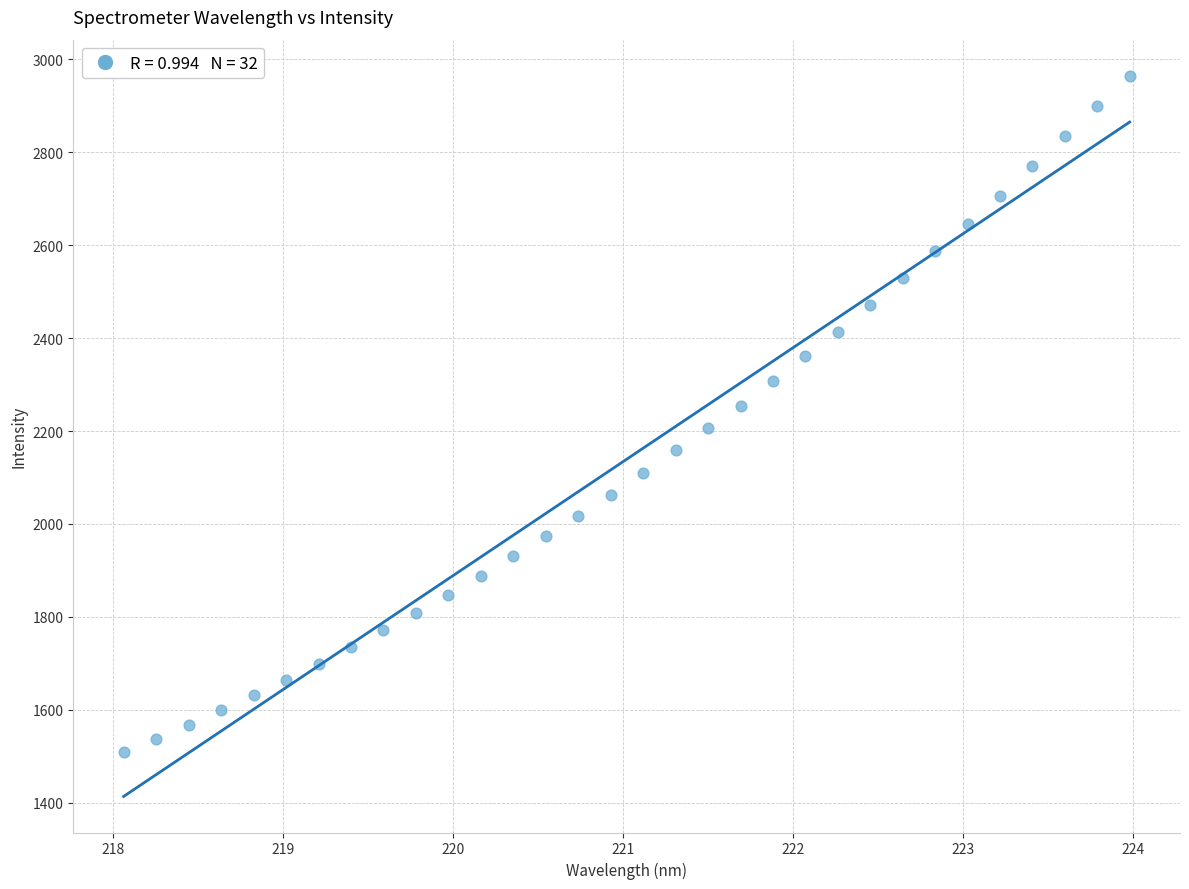

What is the range of Y values (max minus min)?

1455.6